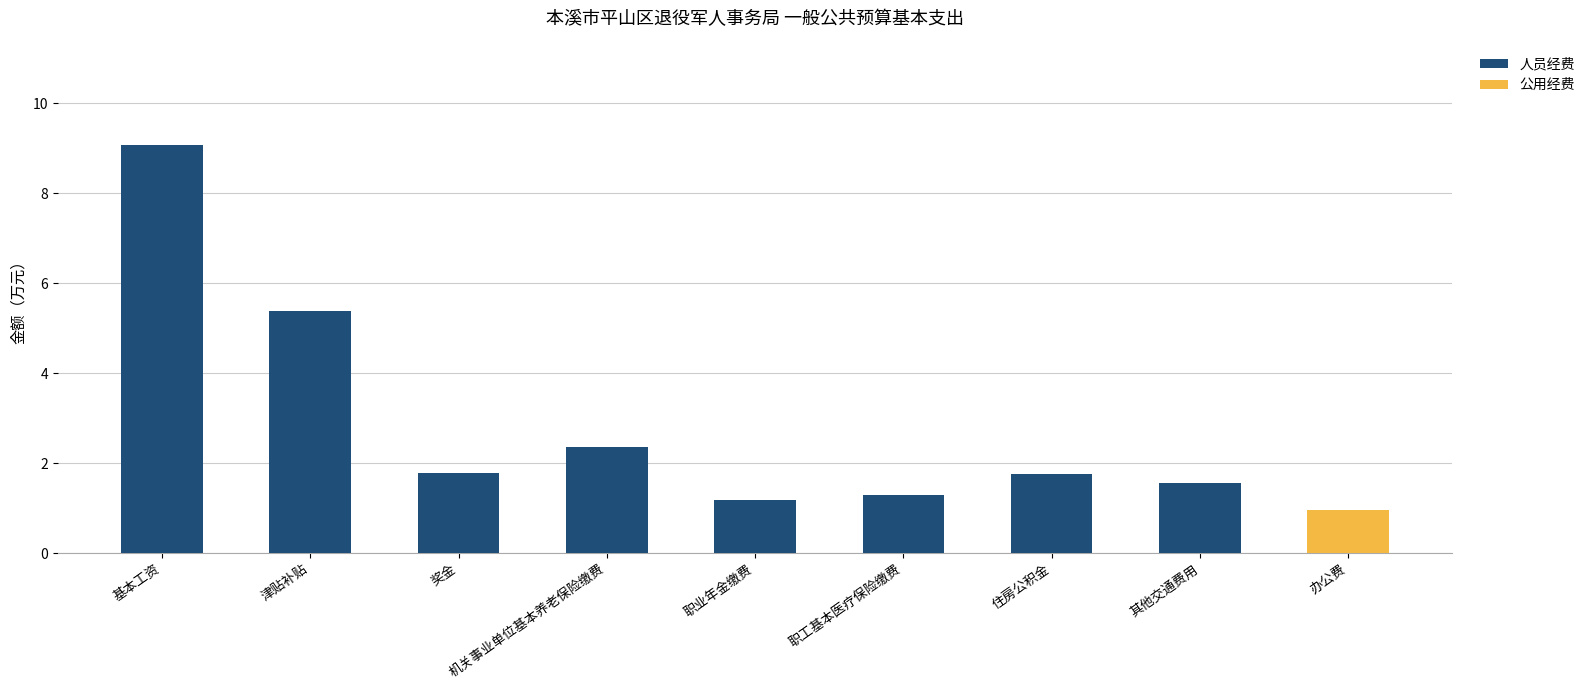

At which label does 人员经费 reach its peak?

基本工资